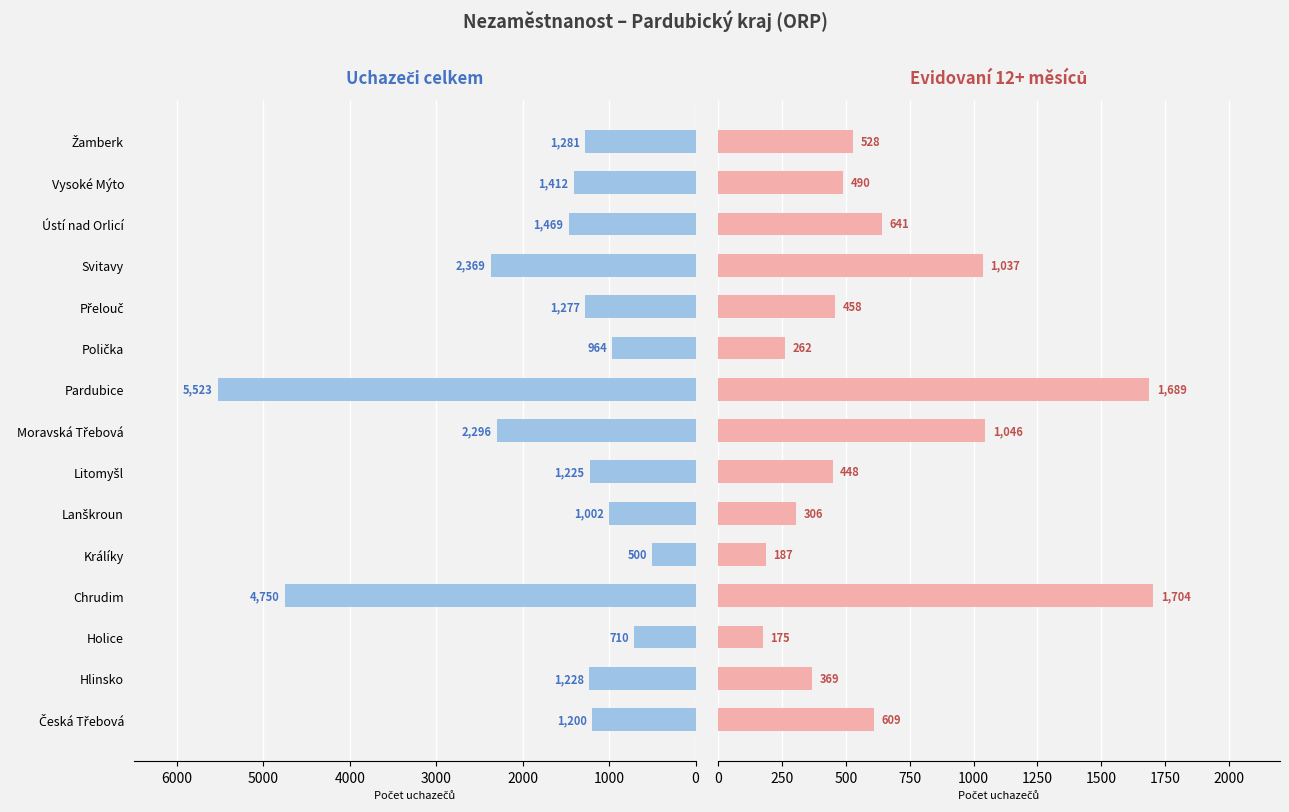

Between Přelouč and Žamberk, which series saw the biggest shift?

Evidovaní 12+ měsíců